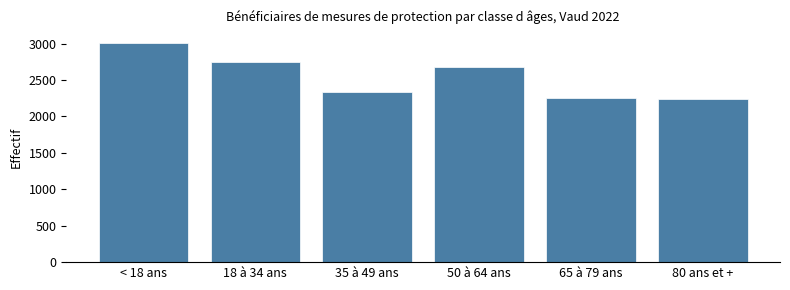

Reading left to right, transcribe all the data shown in this chart.

3009	2750	2335	2682	2256	2238